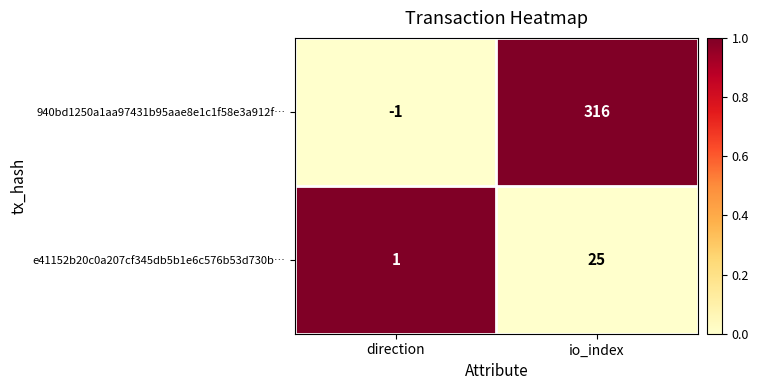

Reading left to right, transcribe all the data shown in this chart.

940bd1250a1aa97431b95aae8e1c1f58e3a912f…: -1	316
e41152b20c0a207cf345db5b1e6c576b53d730b…: 1	25